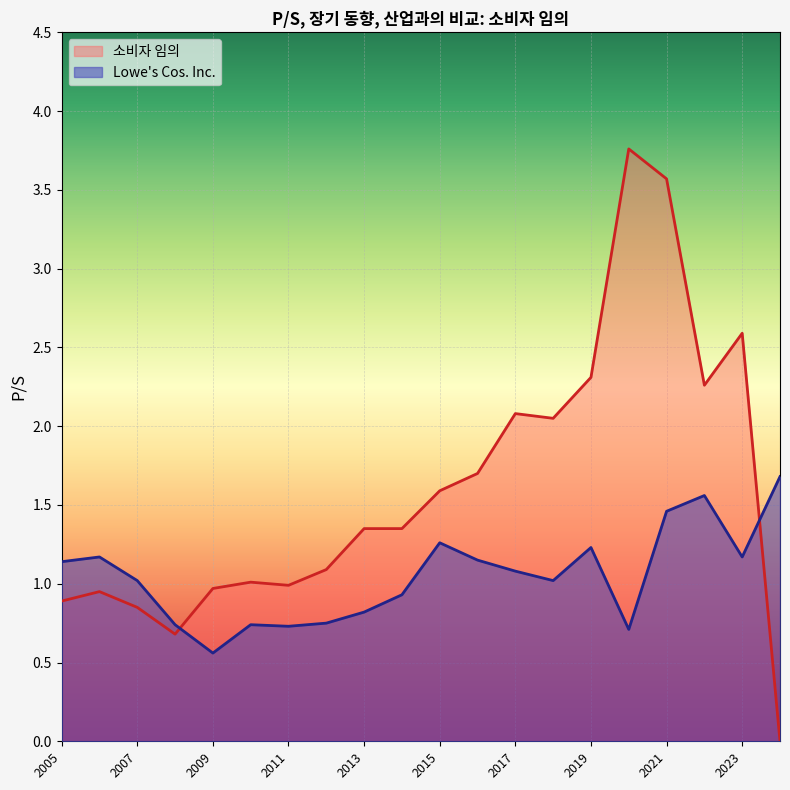

What is the total value across all series at 2023?

3.8